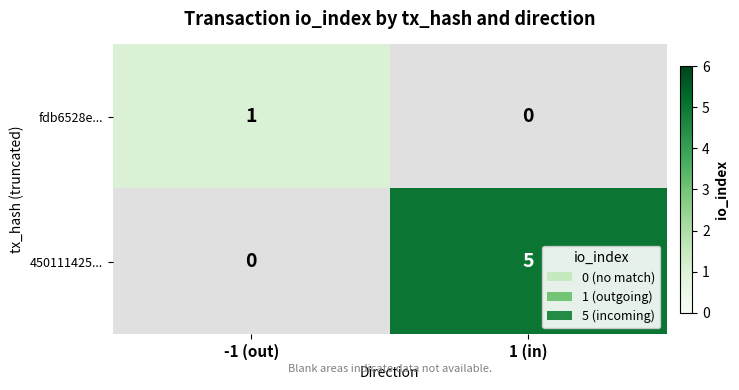

What is the highest value of the 450111425... series?

5